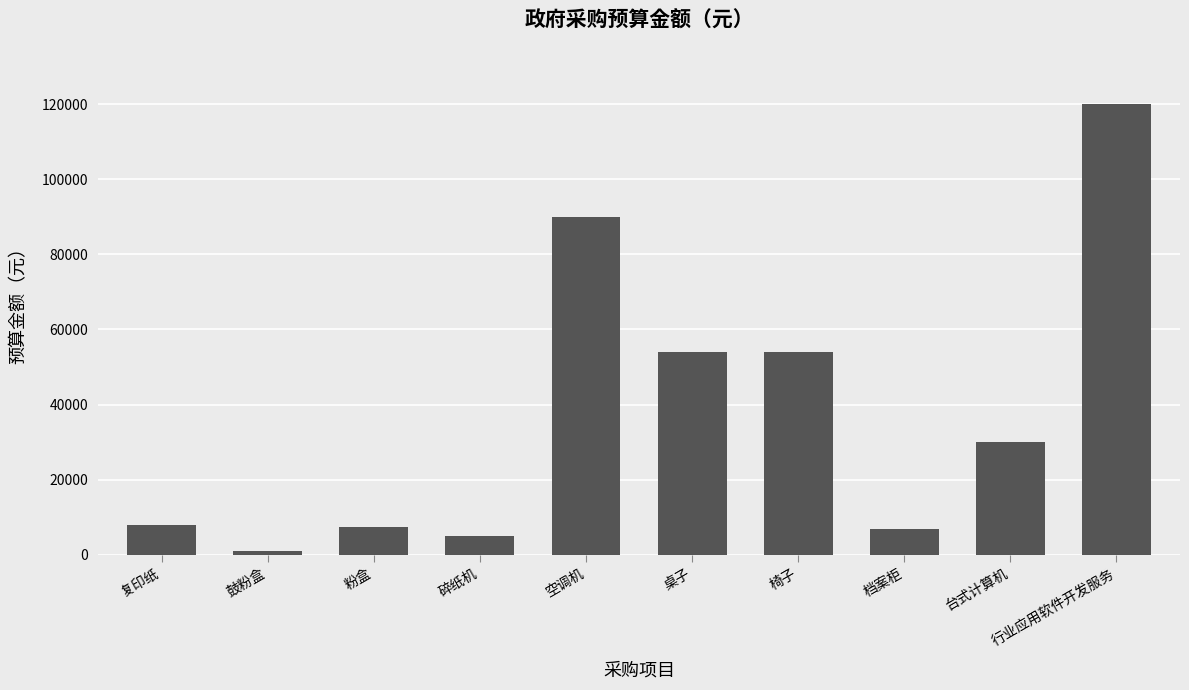

Which category has the lowest value across all series?

鼓粉盒